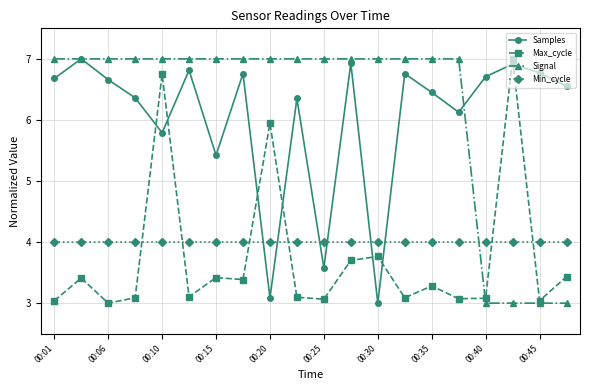

How many lines are shown in the chart?

4